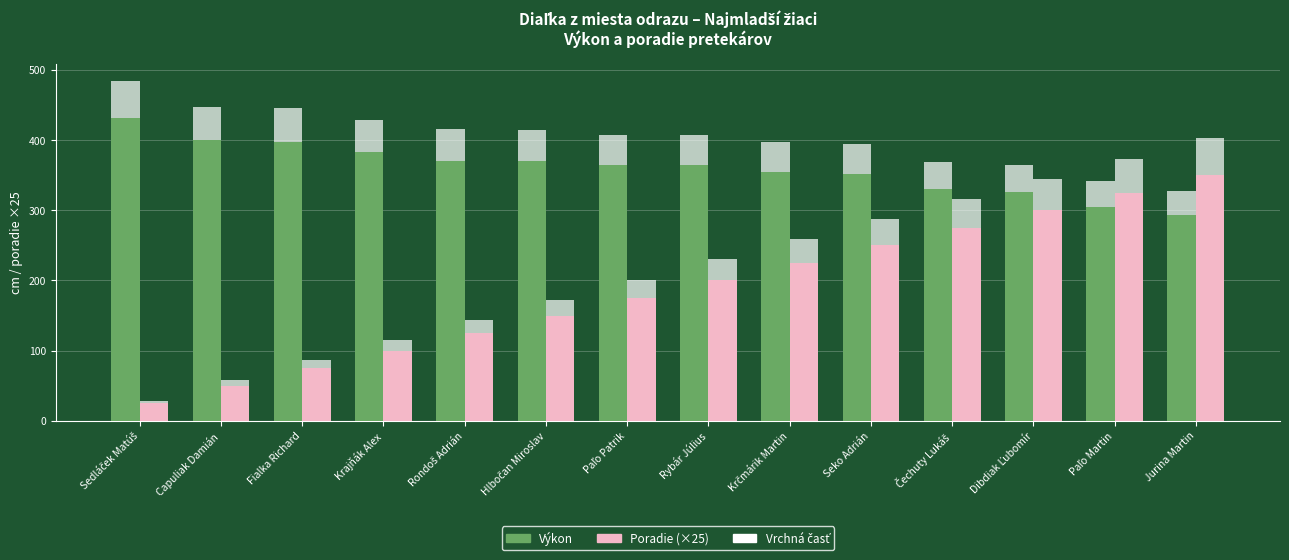

What is the label of the 4th bar from the right?

Čechuty Lukáš